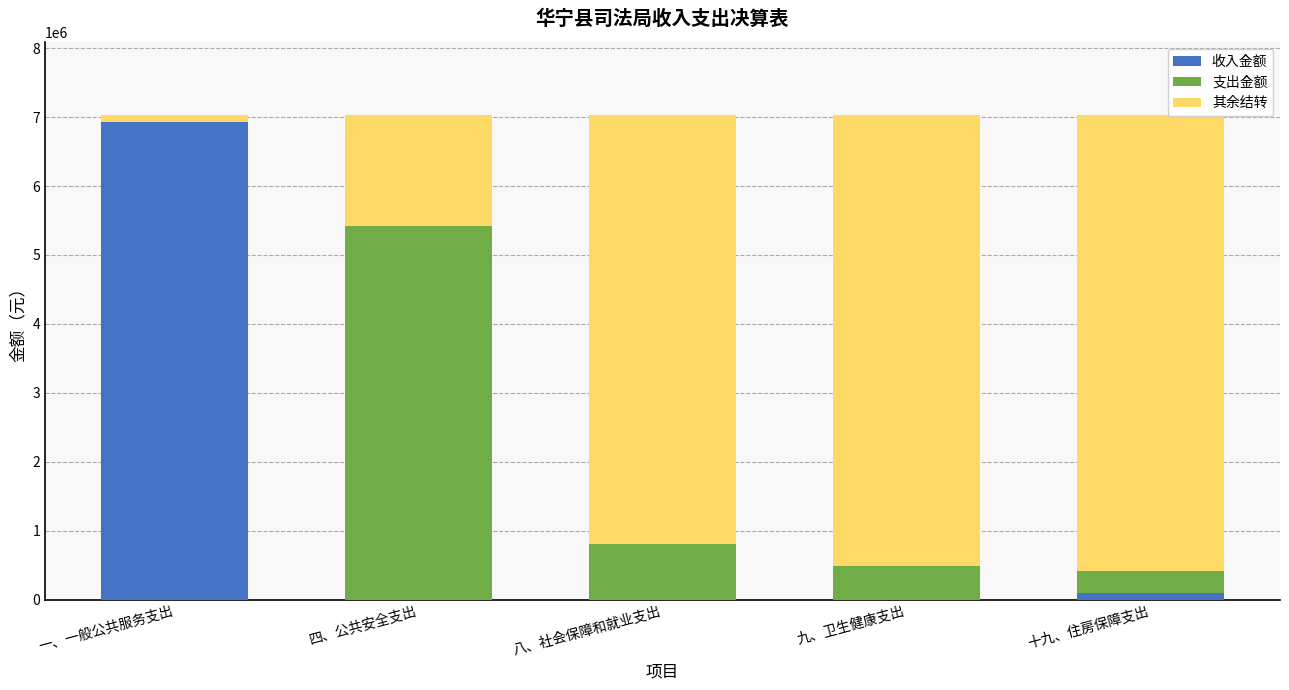

Where is 收入金额 nearest to the value 3467598?

十九、住房保障支出